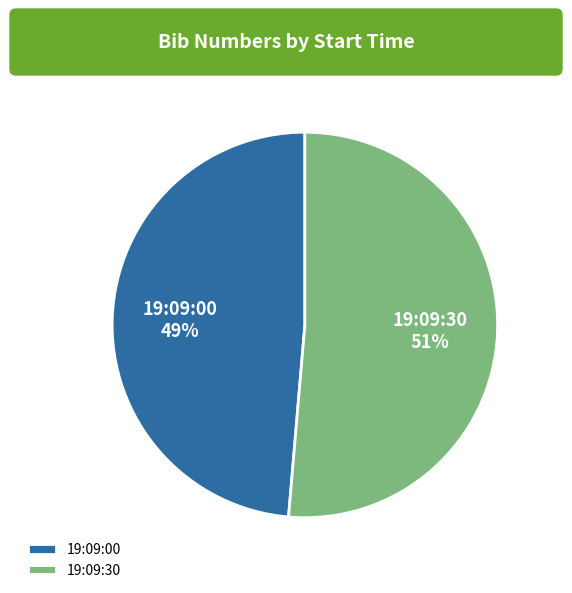

Which slice is the smallest?

19:09:00